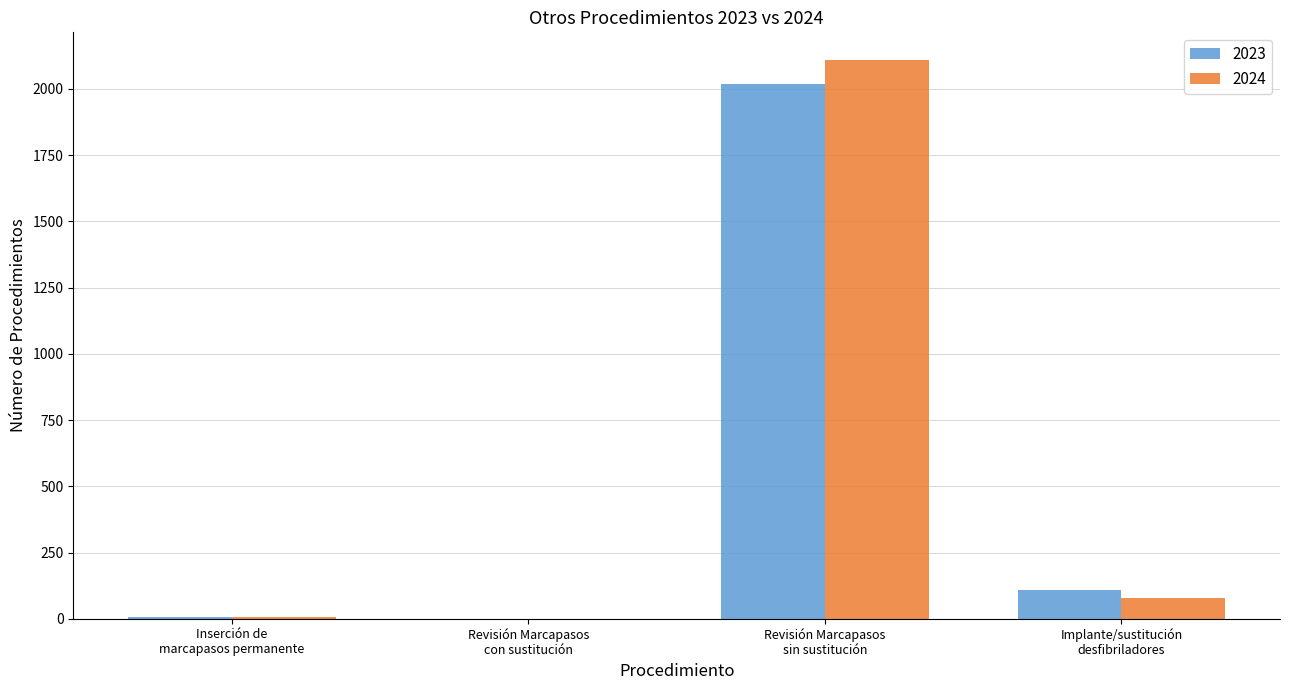

What is the maximum value shown in the chart?

2108